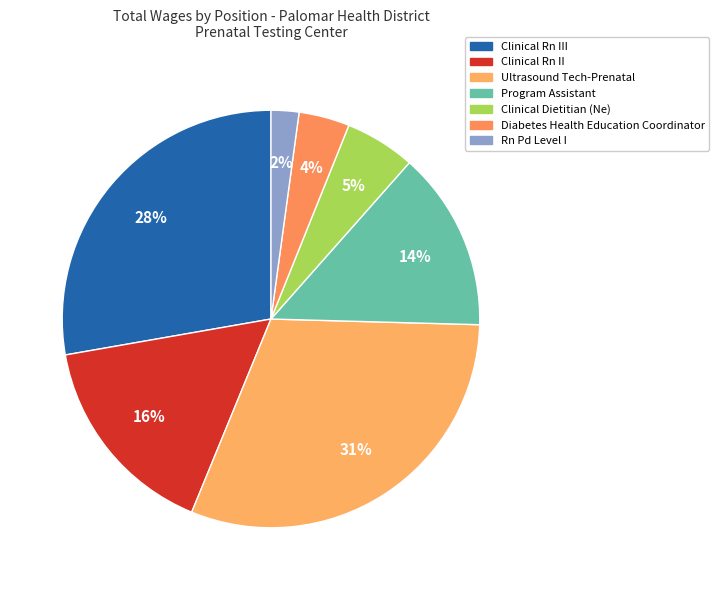

Is it true that Program Assistant is 14% of the pie?

True